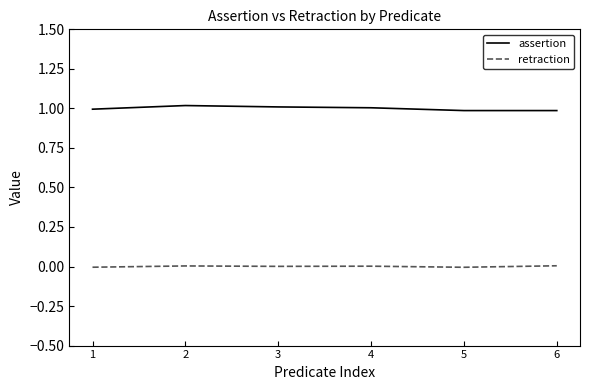

The value of assertion at 5 is 1.0. True or false?

True